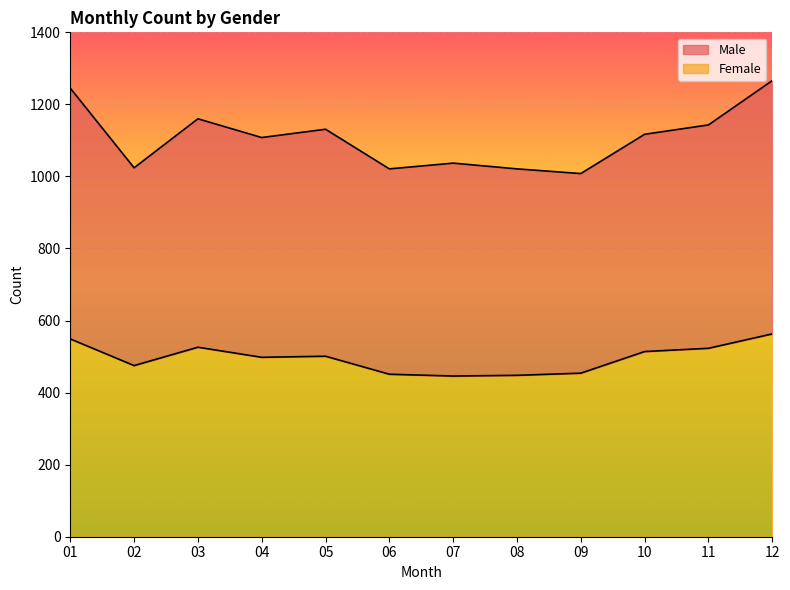

Which category has the highest value across all series?

12